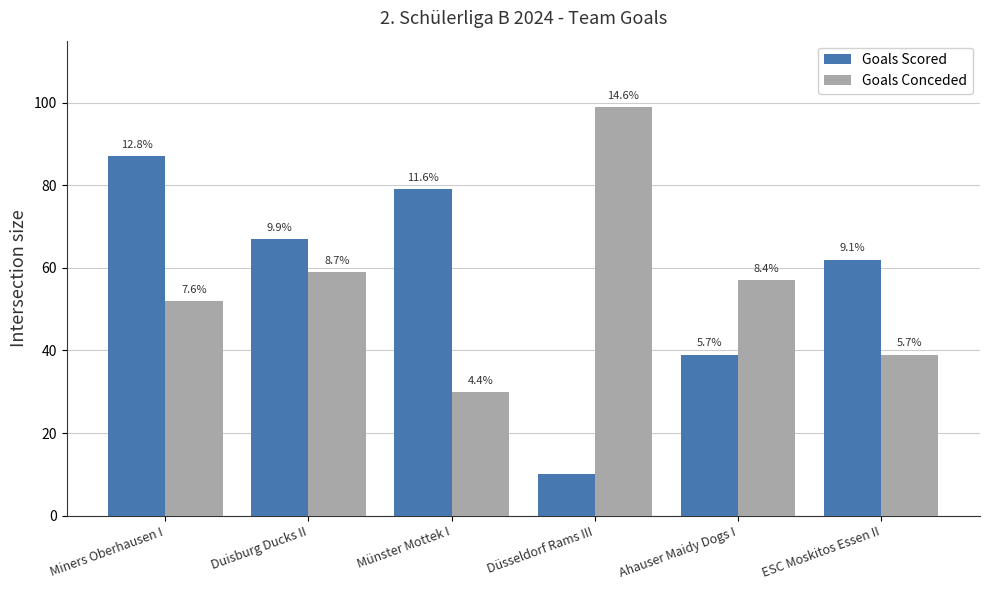

Reading left to right, transcribe all the data shown in this chart.

Goals Scored: Miners Oberhausen I=87	Duisburg Ducks II=67	Münster Mottek I=79	Düsseldorf Rams III=10	Ahauser Maidy Dogs I=39	ESC Moskitos Essen II=62
Goals Conceded: Miners Oberhausen I=52	Duisburg Ducks II=59	Münster Mottek I=30	Düsseldorf Rams III=99	Ahauser Maidy Dogs I=57	ESC Moskitos Essen II=39